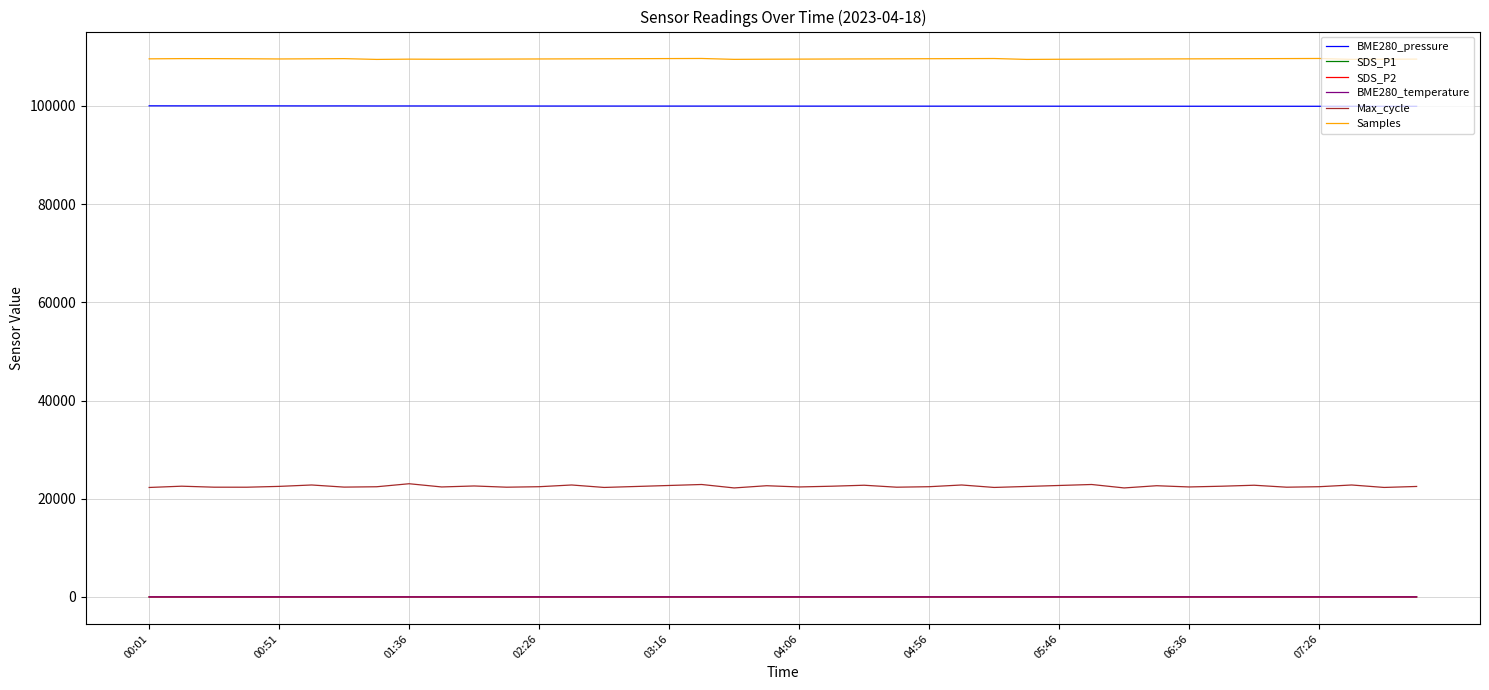

At how many categories does at least one series exceed 40533?

40